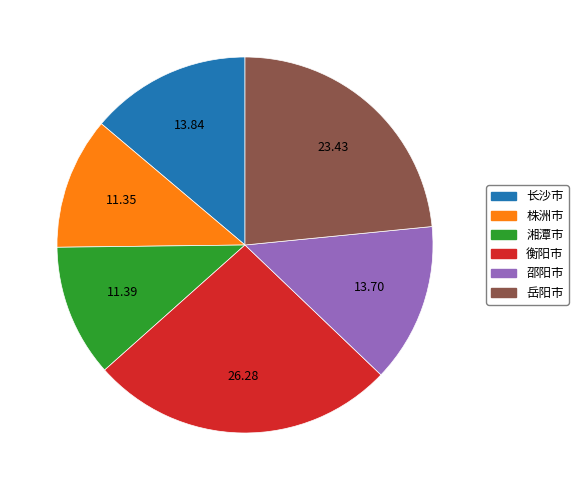

Between 株洲市 and 衡阳市, which is larger?

衡阳市